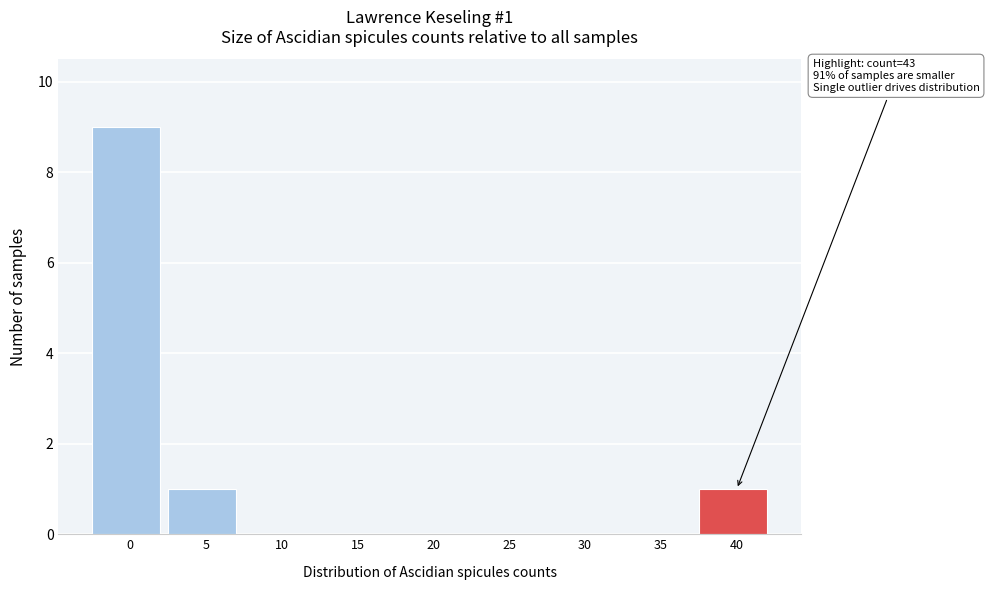

Reading right to left, list all the values displayed in this chart.

40=1	35=0	30=0	25=0	20=0	15=0	10=0	5=1	0=9